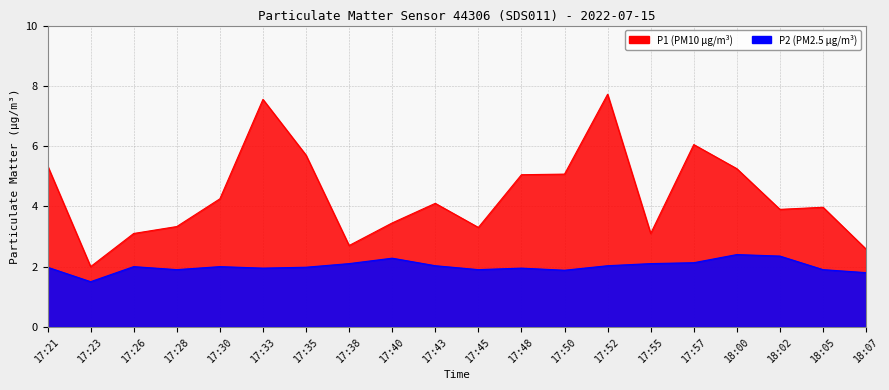

What are all the series names shown in the legend?

P1, P2